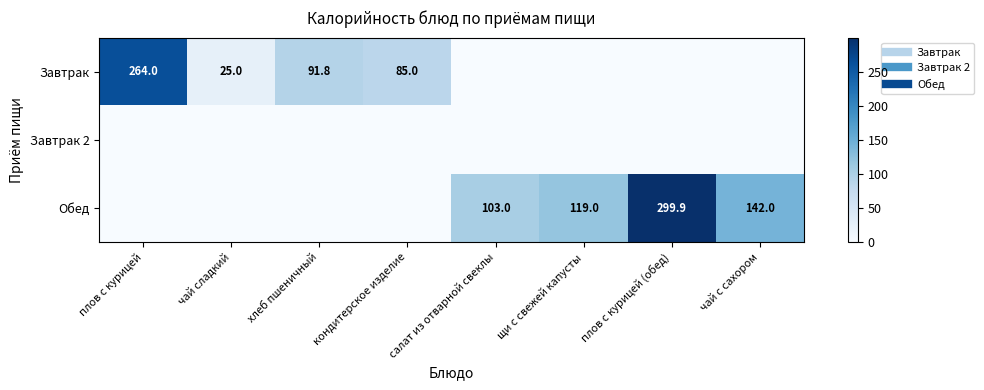

What is the average value of the Завтрак series?

58.2